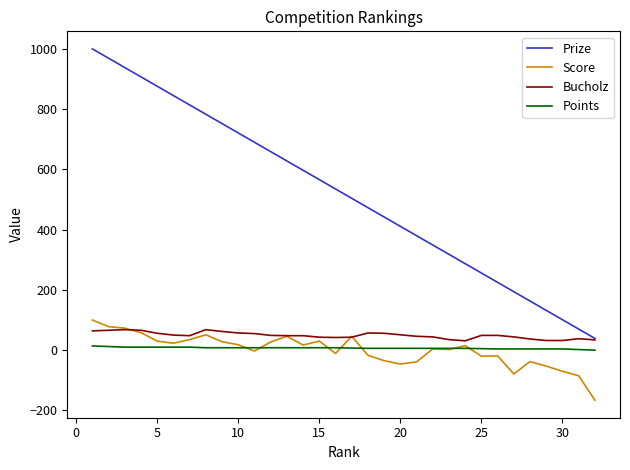

What is the lowest value of the Score series?

-166